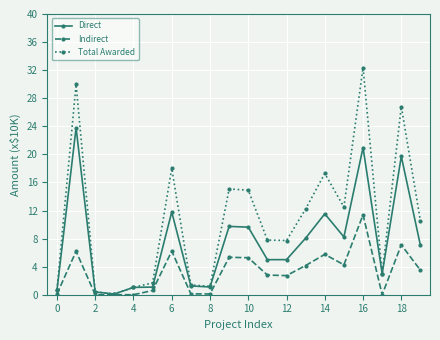

What is the maximum value shown in the chart?

32.4